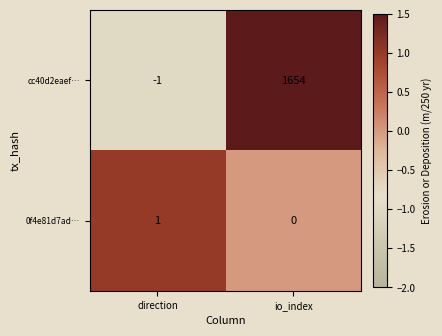

At direction, list the series in order from smallest to largest.

cc40d2eaef…, 0f4e81d7ad…